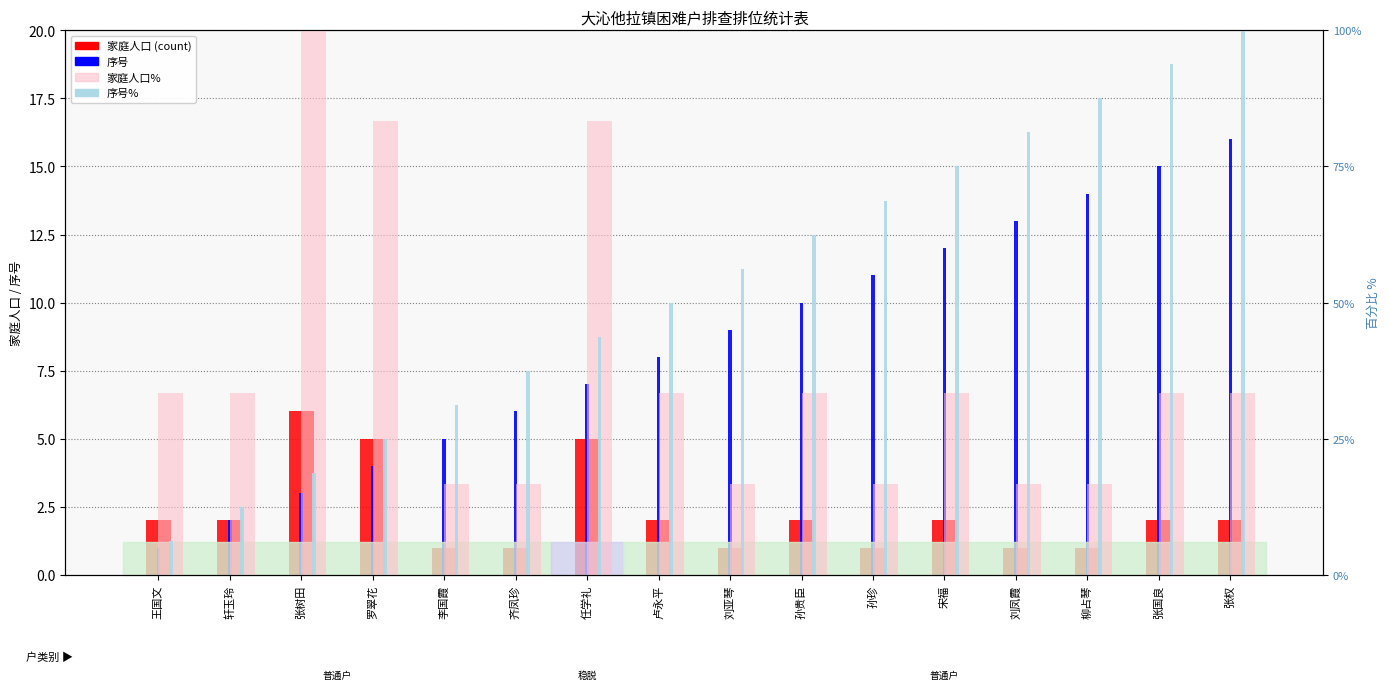

What is the greatest value displayed?

100.0